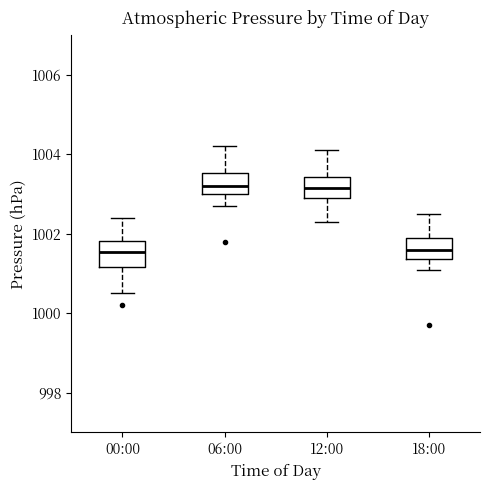

Where is the lower edge of the box for 12:00 on the y-axis? The values are not printed on the chart, so give them approximately, as read against the axis.

1003.0